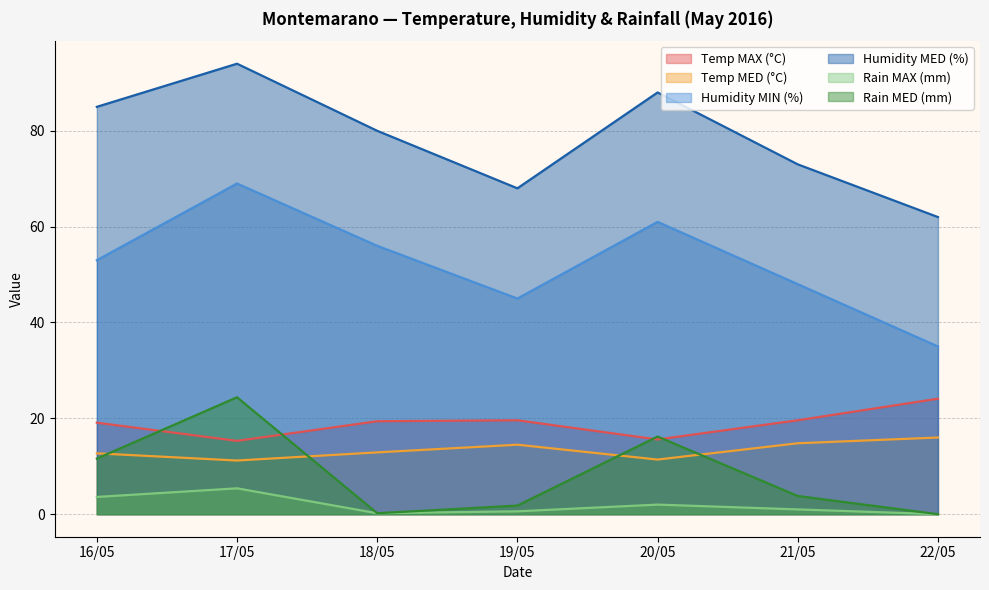

True or false: Humidity MIN (%) and Humidity MED (%) intersect in this chart.

False